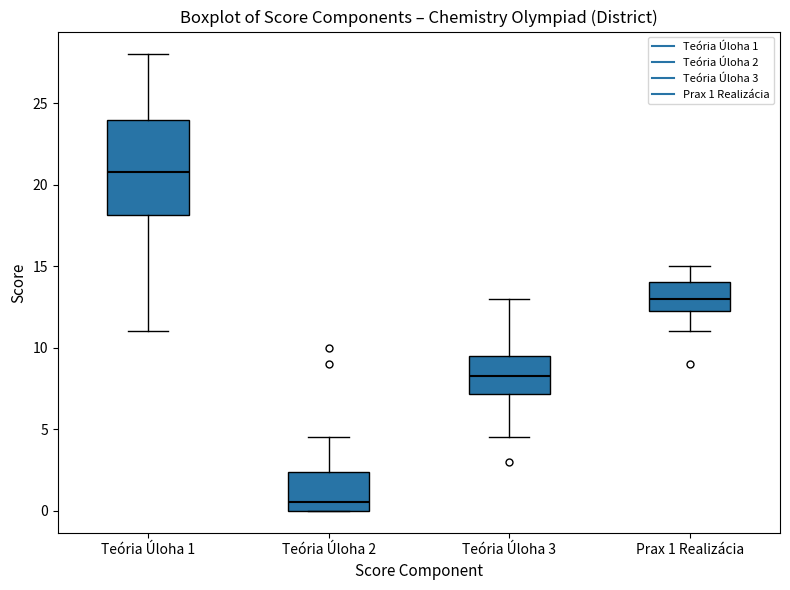

Reading left to right, transcribe this box plot: for each box, give where its median line is, the range the box spans, and where its two whiskers end, as read against the y-axis. The values are not printed on the chart, so give them approximately, as read against the axis.

Teória Úloha 1: median 21.0, box 18.0 to 24.0, whiskers 11.0 to 28.0
Teória Úloha 2: median 0.5, box 0.0 to 2.5, whiskers 0.0 to 4.5
Teória Úloha 3: median 8.5, box 7.0 to 9.5, whiskers 4.5 to 13.0
Prax 1 Realizácia: median 13.0, box 12.5 to 14.0, whiskers 11.0 to 15.0